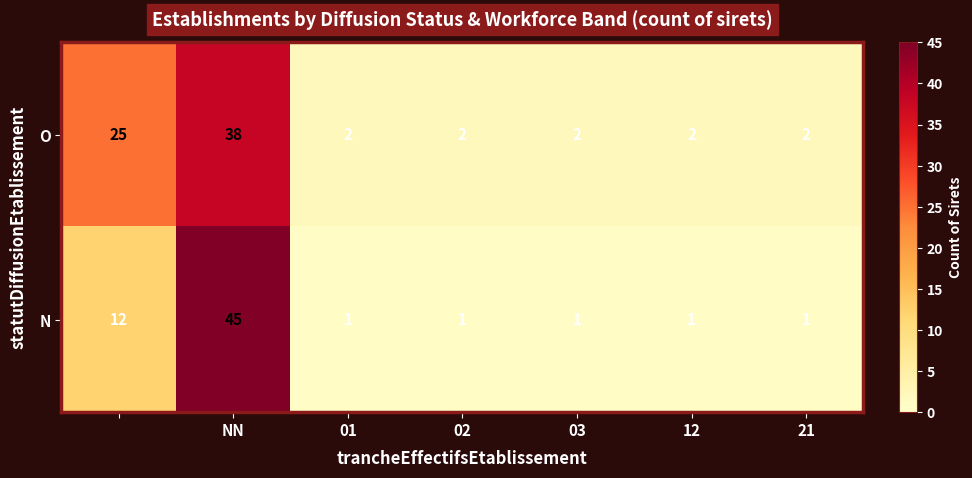

Rank the series by their average value, from highest to lowest.

O, N